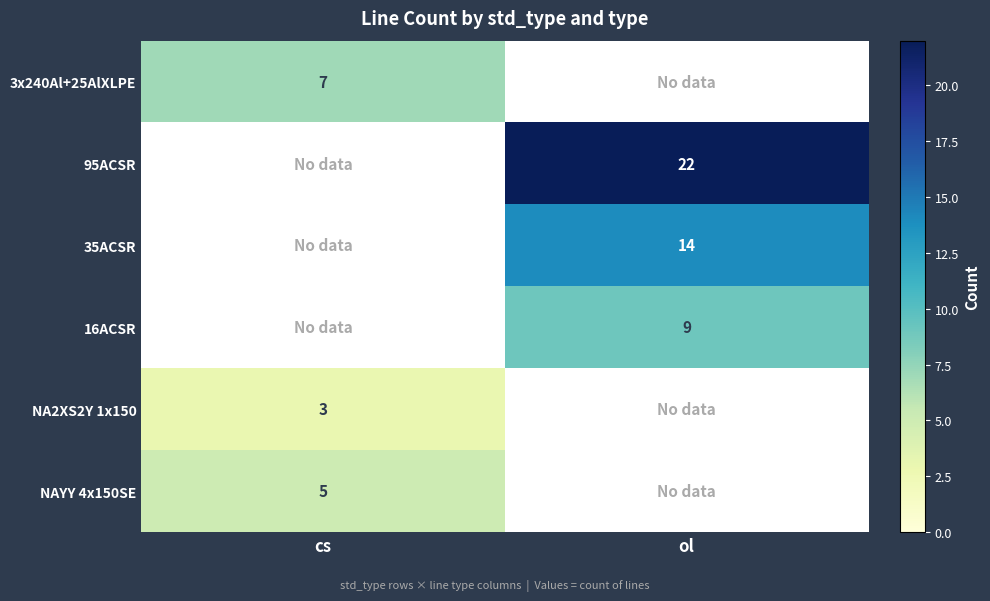

Is it true that 35ACSR equals 14 at ol?

True